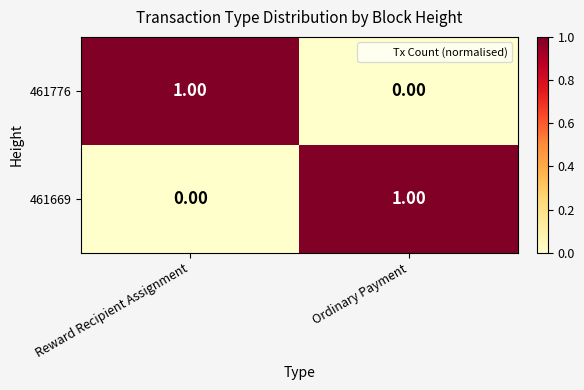

List the labels in order of 461776 value, largest first.

Reward Recipient Assignment, Ordinary Payment